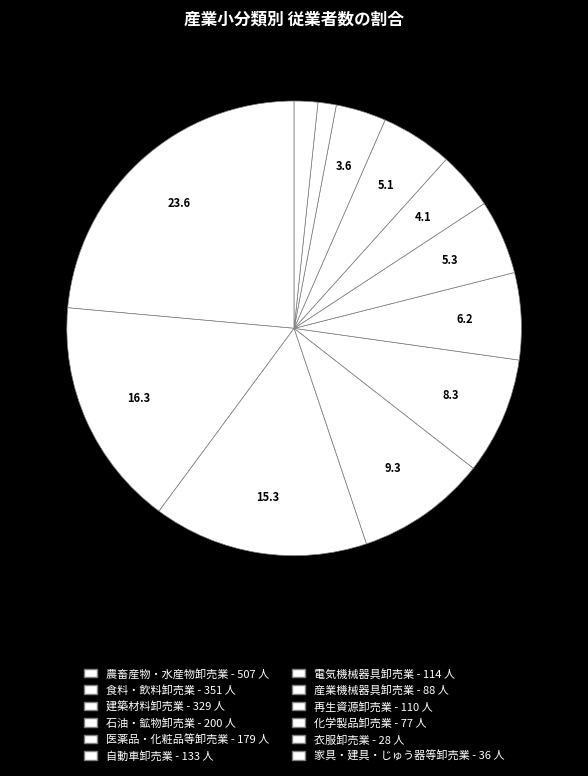

Count the number of slices in the pie.

12